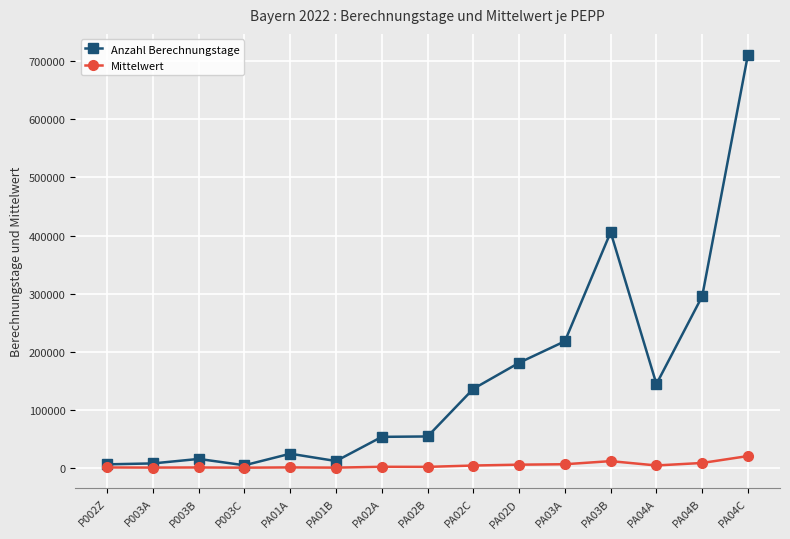

Rank the series at PA03A from highest to lowest value.

Anzahl Berechnungstage, Mittelwert